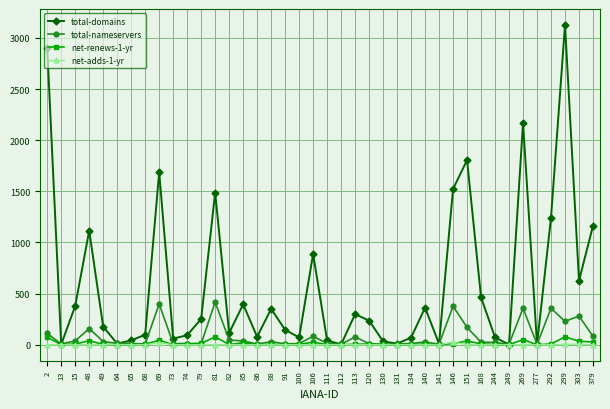

After their last crossing, which series has the higher values: total-nameservers or net-renews-1-yr?

total-nameservers